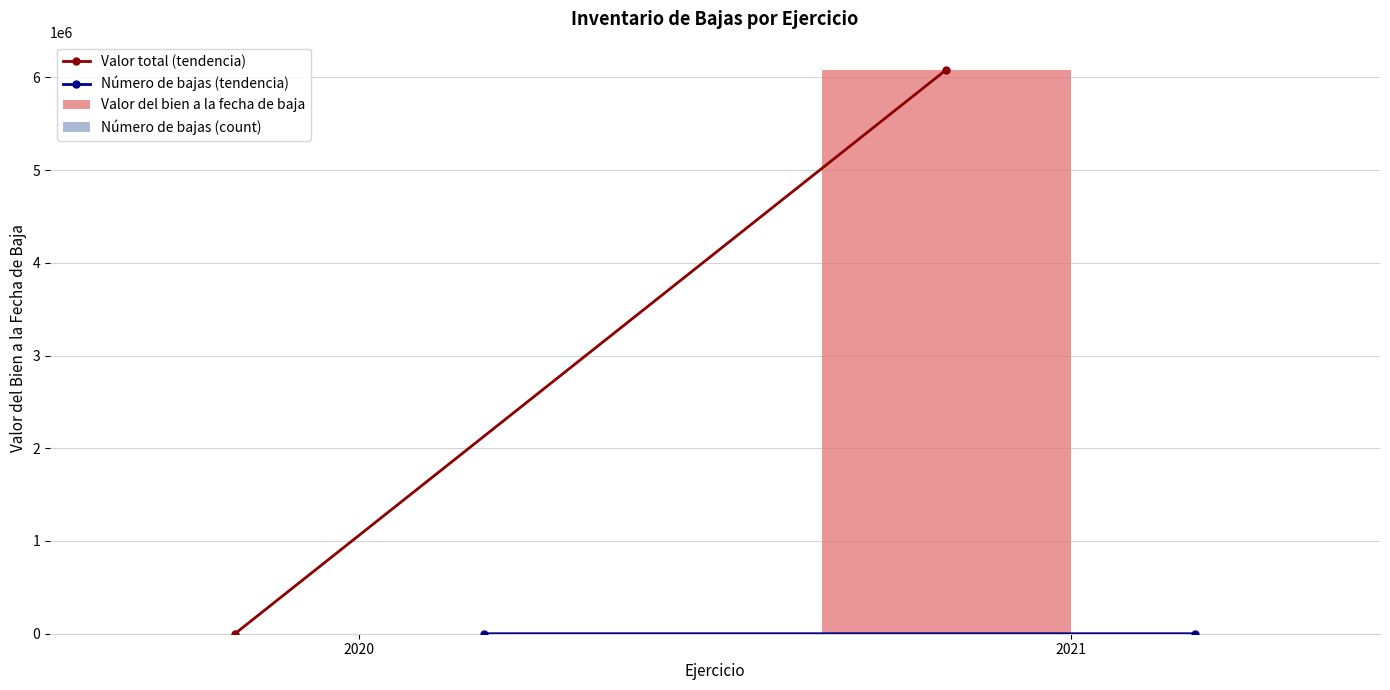

Between 2020 and 2021, which series saw the biggest shift?

Valor del bien a la fecha de baja